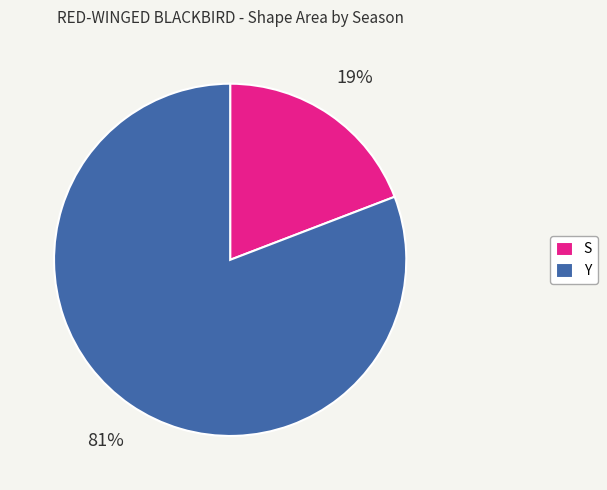

Approximately how many times larger is the value at S compared to Y?

0.2